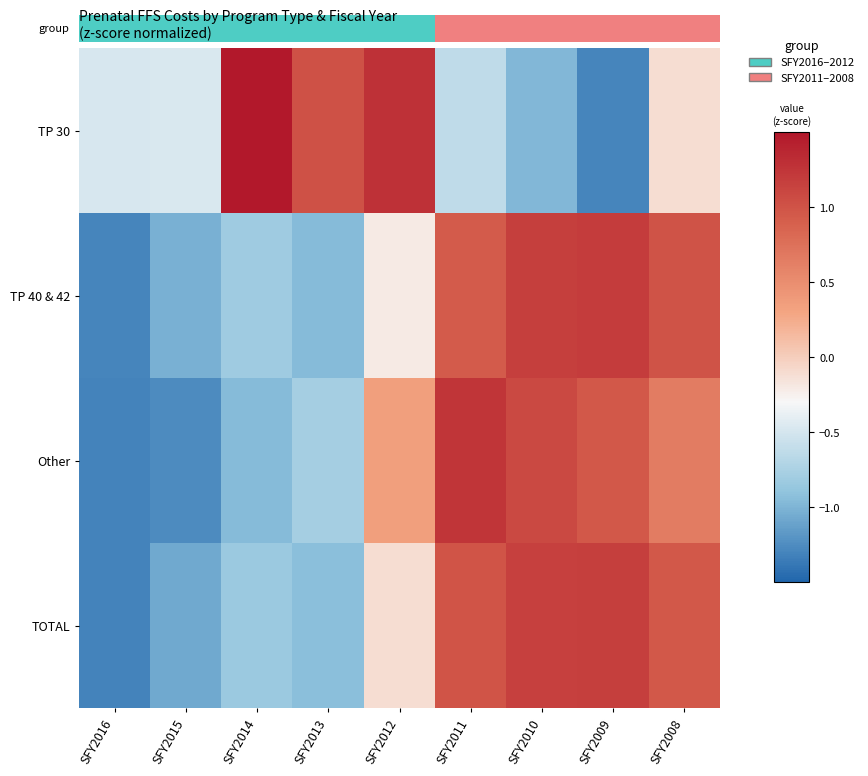

Rank the series by their maximum value, from highest to lowest.

TP 30, Other, TP 40 & 42, TOTAL